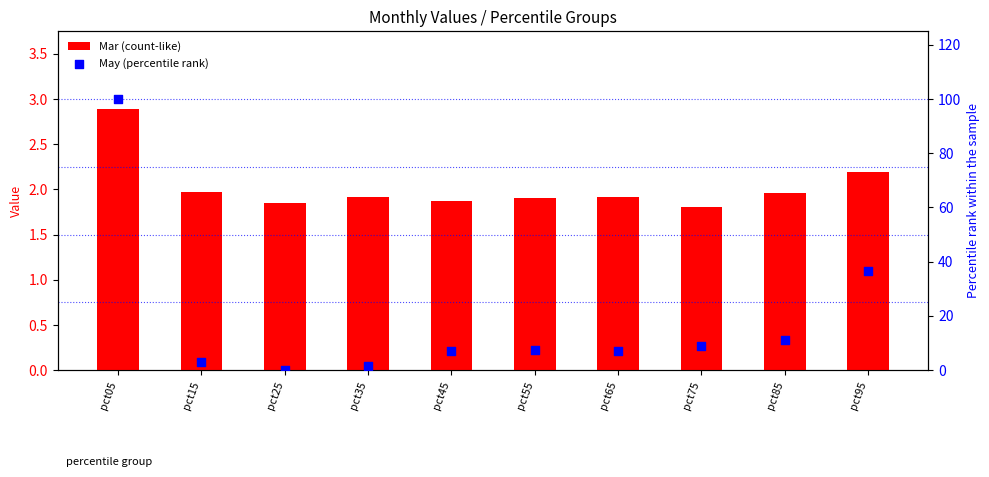

At how many categories does at least one series exceed 97?

1